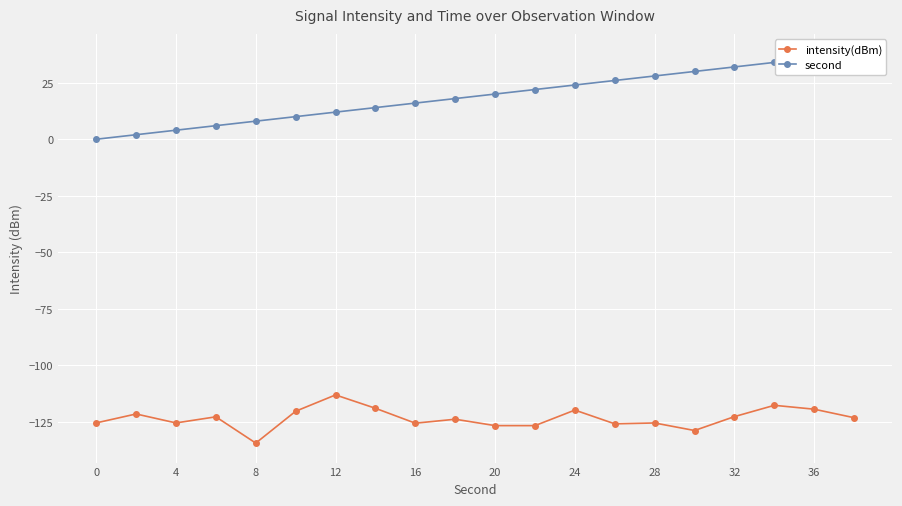

True or false: intensity(dBm) has more than 0 points higher than both neighbors.

True